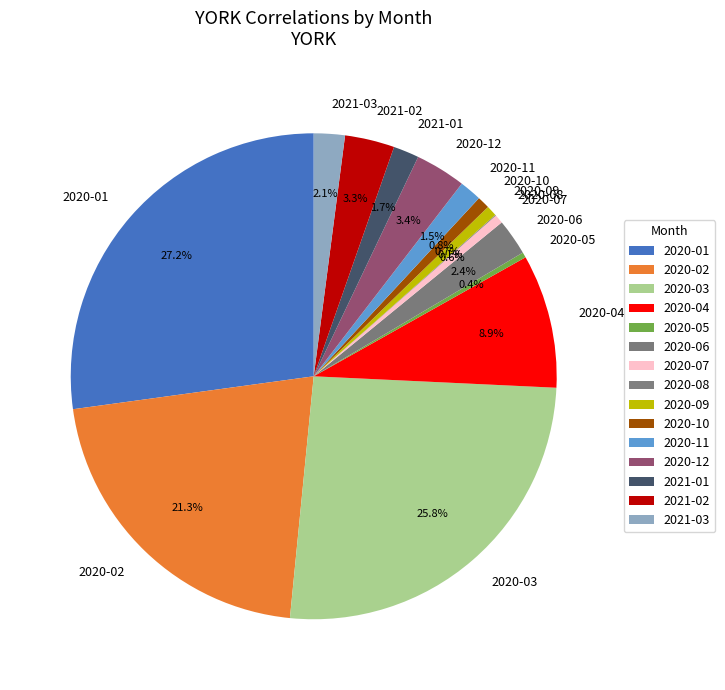

Which slice is the largest?

2020-01